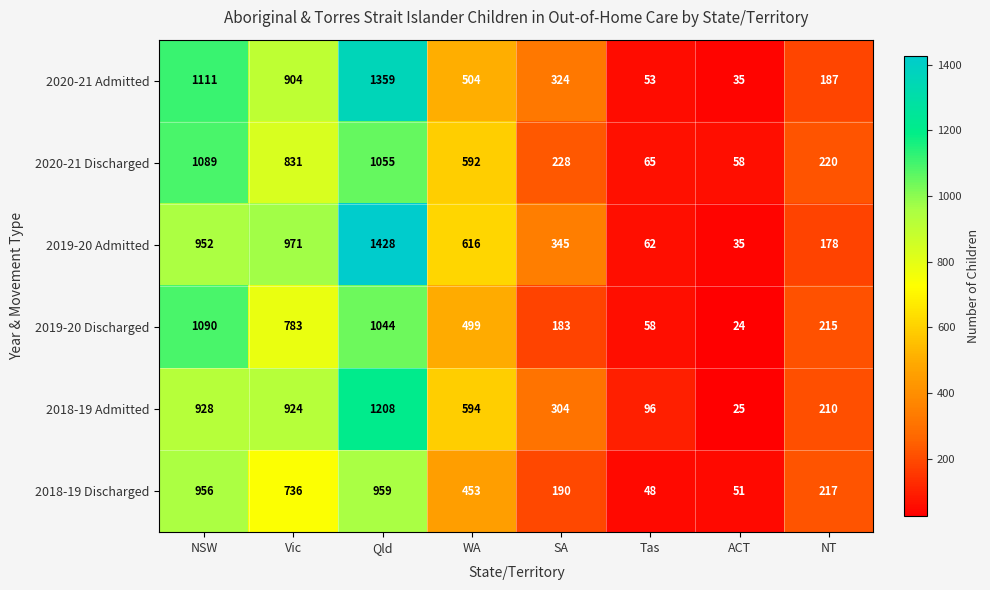

Is it true that 2019-20 Discharged equals 370 at NT?

False